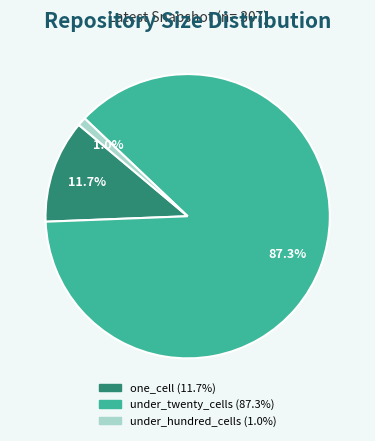

Which has a higher value, under_hundred_cells or under_twenty_cells?

under_twenty_cells